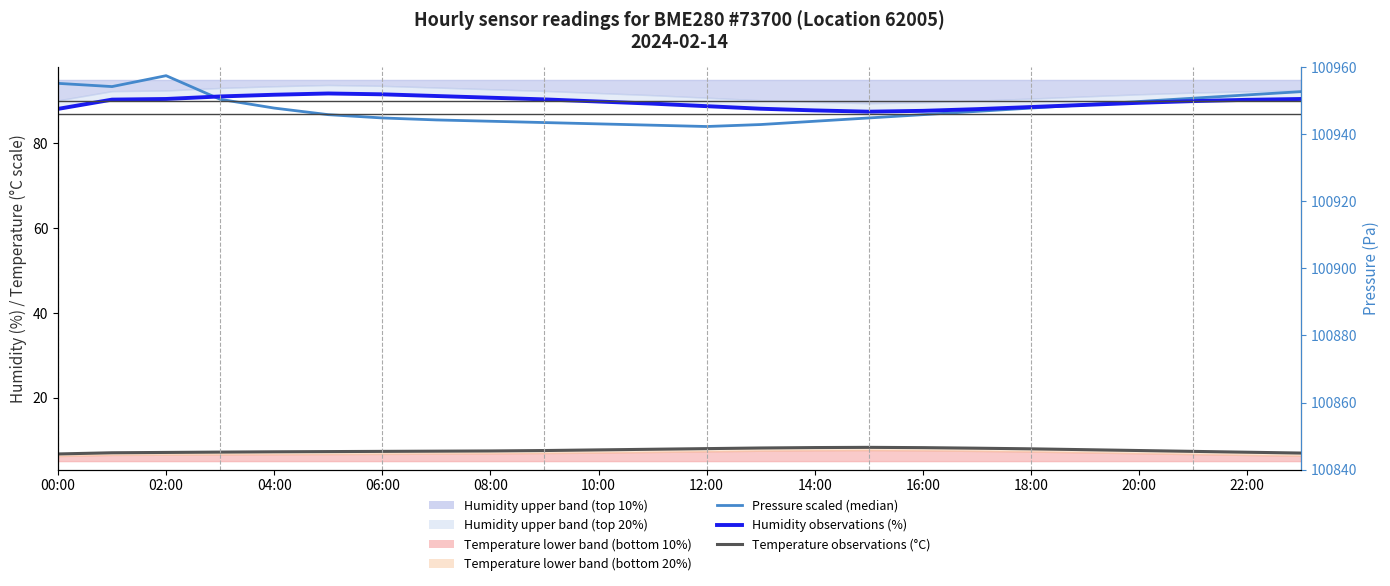

True or false: Temperature observations (°C) has more than 1 points higher than both neighbors.

False